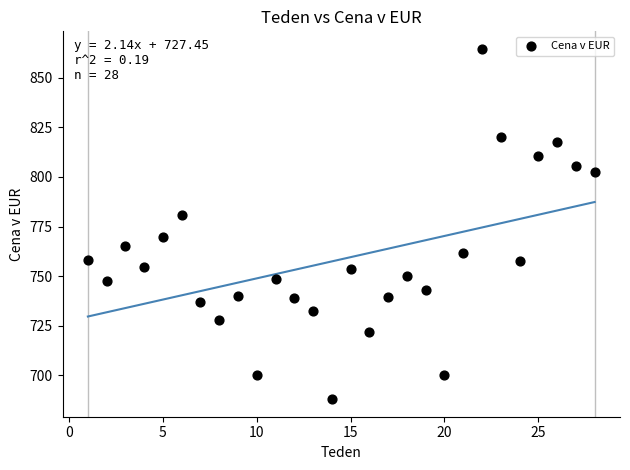

What is the range of Y values (max minus min)?

176.8